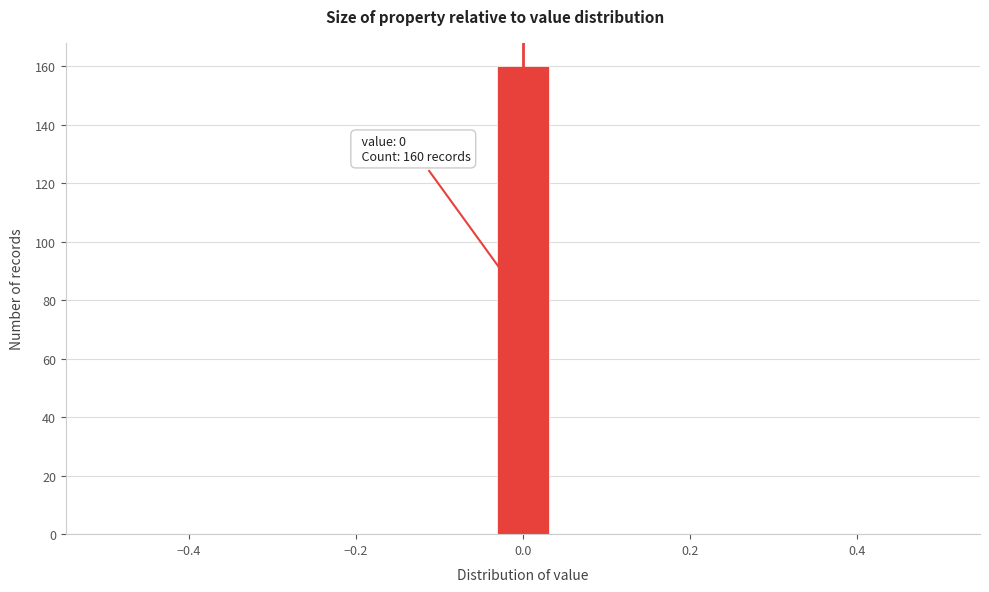

Around what value on the x-axis is the tallest bar? Give the approximate position of its centre, as read against the axis.

0.00